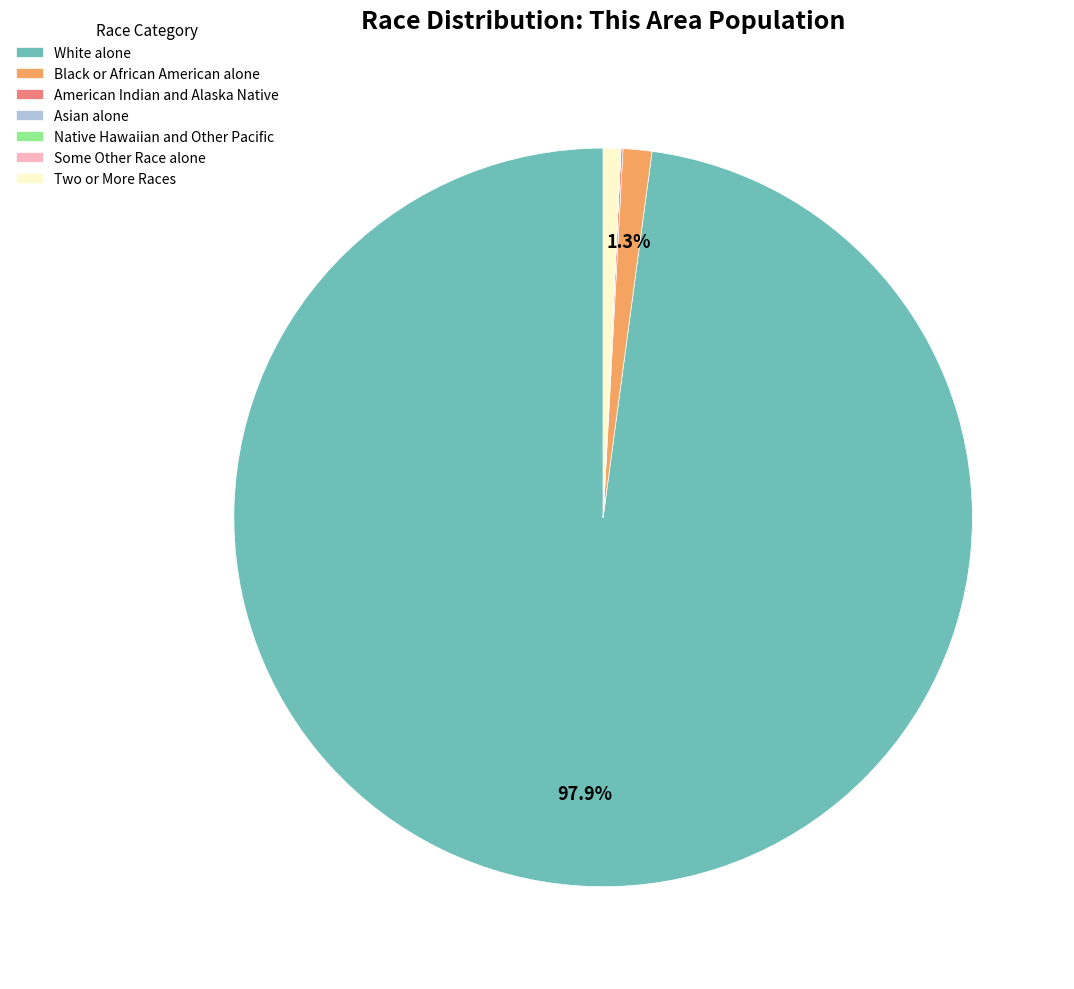

What is the largest slice in the pie chart?

White alone